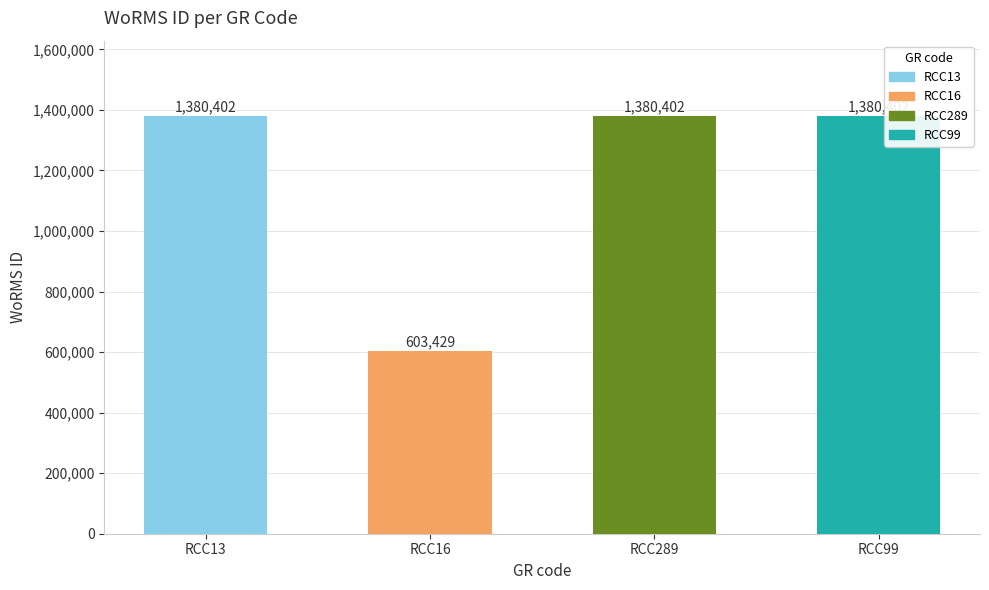

What is the label of the 2nd bar from the left?

RCC16